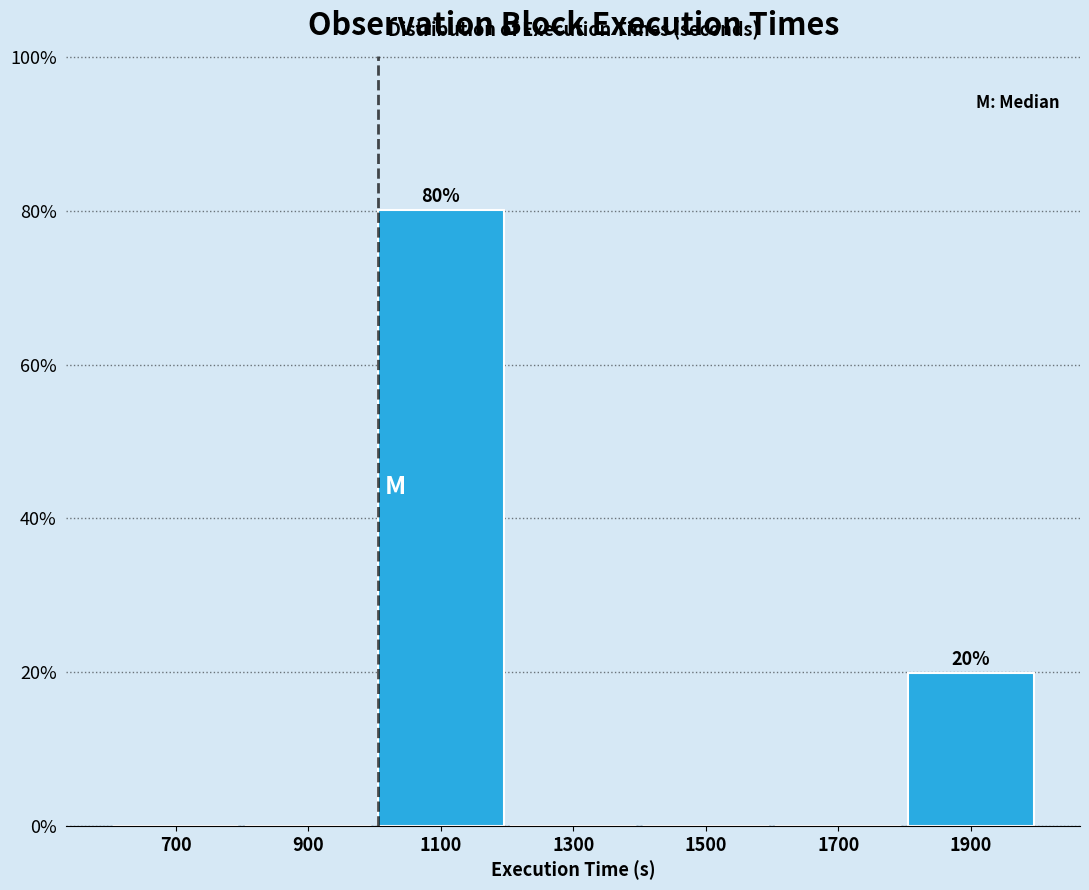

Which range on the x-axis has the tallest bar?

1000 to 1200